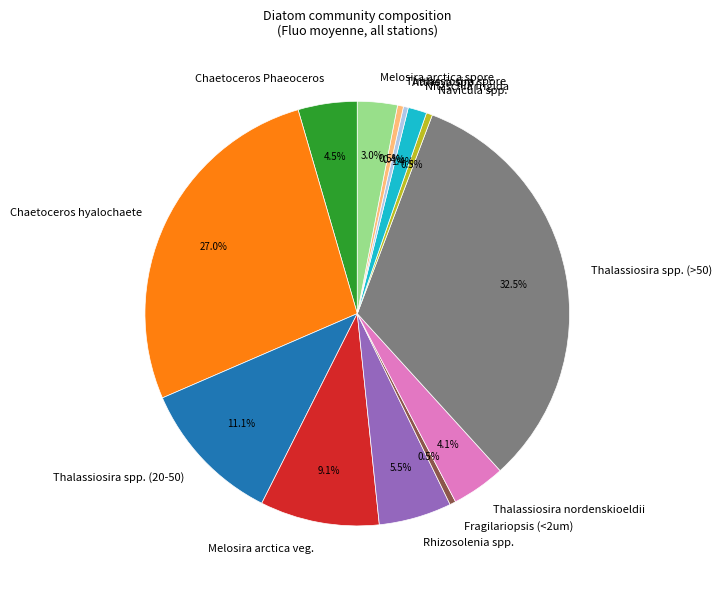

What is the largest slice in the pie chart?

Thalassiosira spp. (>50)